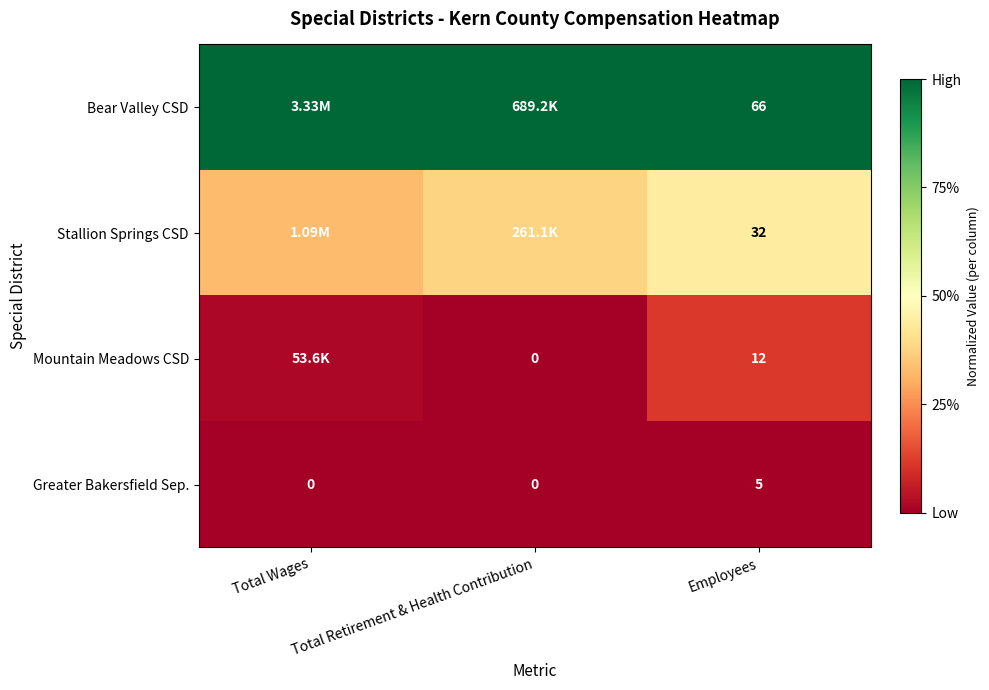

Which category has the highest value in the Greater Bakersfield Sep. series?

Employees